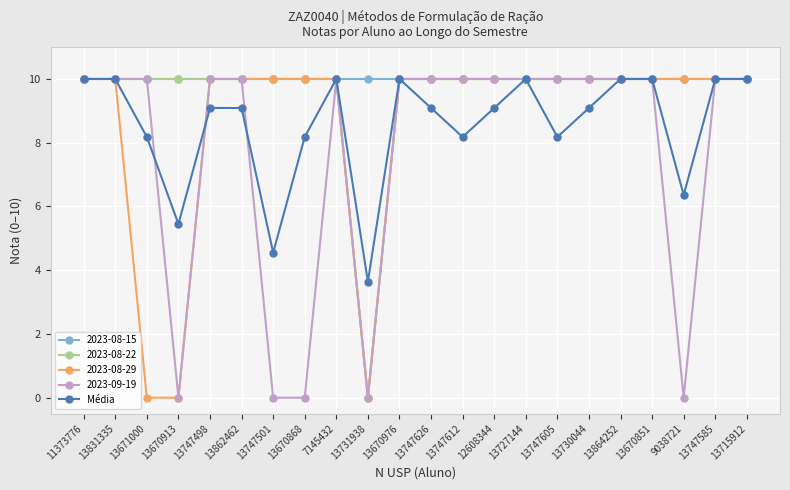

Is the value of 2023-09-19 at 13670976 greater than the value of Média at 13747626?

Yes